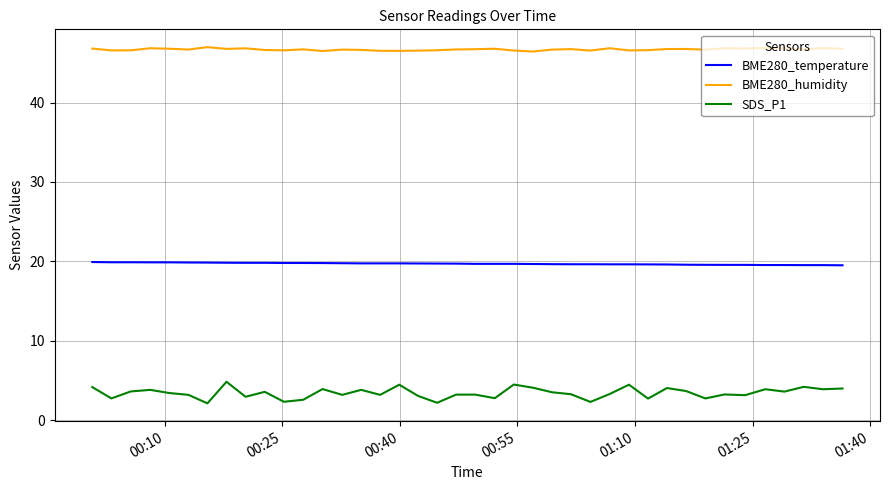

Which series has the widest spread of values?

SDS_P1